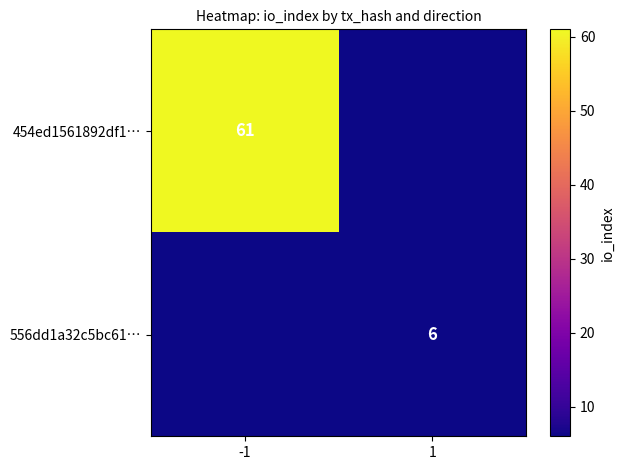

Is it true that 556dd1a32c5bc61… equals 3 at 1?

False